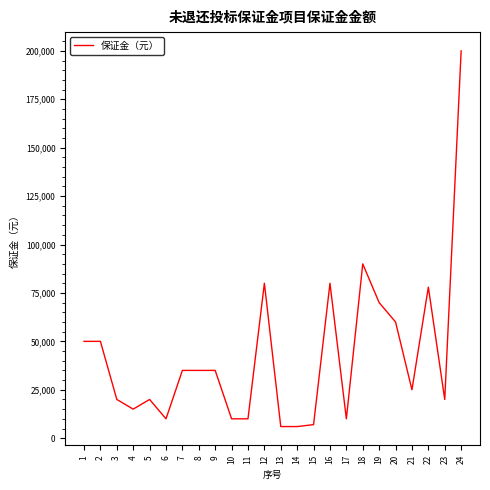

What is the difference between the values at 10 and 16?

70000